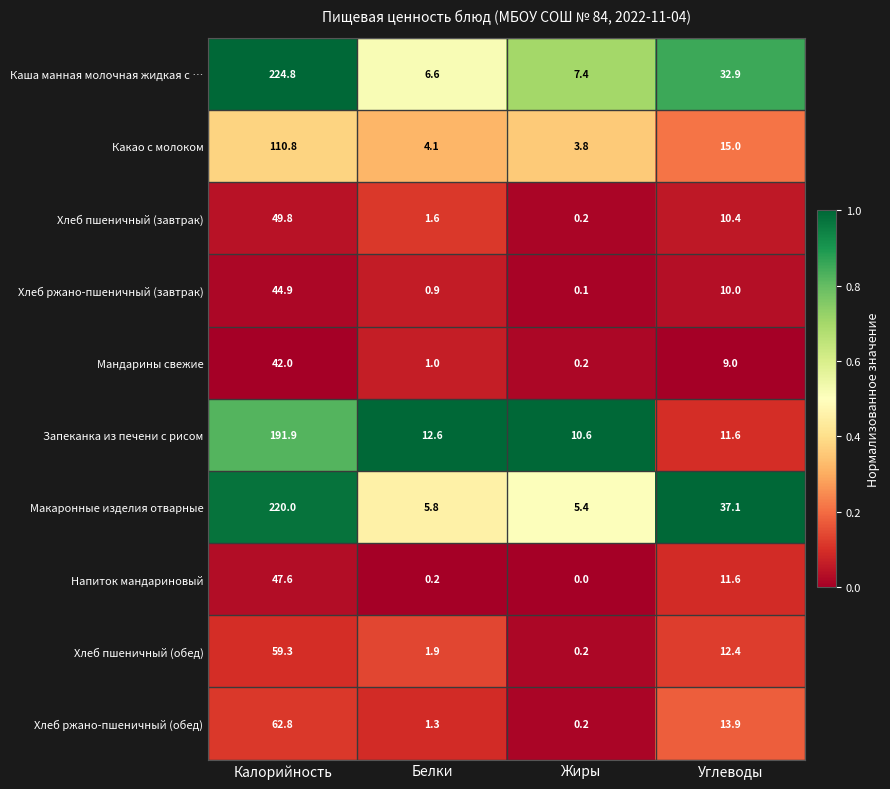

Which series changed the most between Белки and Жиры?

Запеканка из печени с рисом